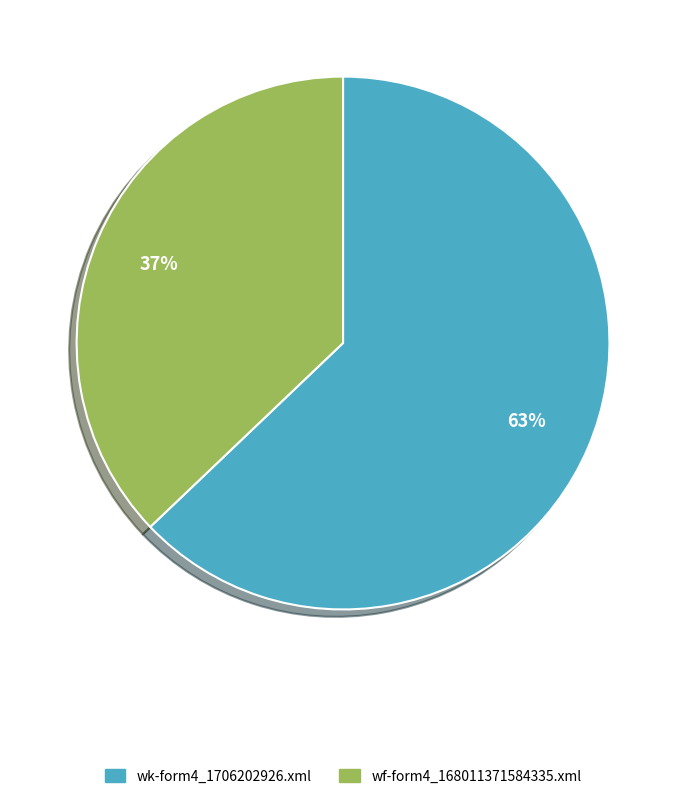

To the nearest percent, what percentage of the pie is wf-form4_168011371584335.xml?

37%